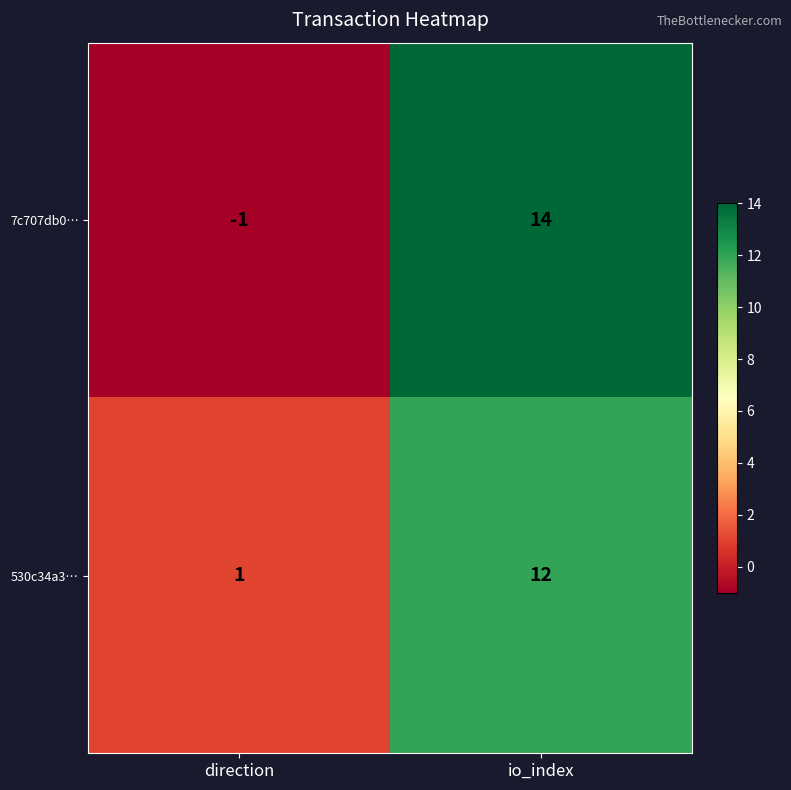

Reading left to right, what are all the values shown in this chart?

7c707db0…: direction=-1	io_index=14
530c34a3…: direction=1	io_index=12